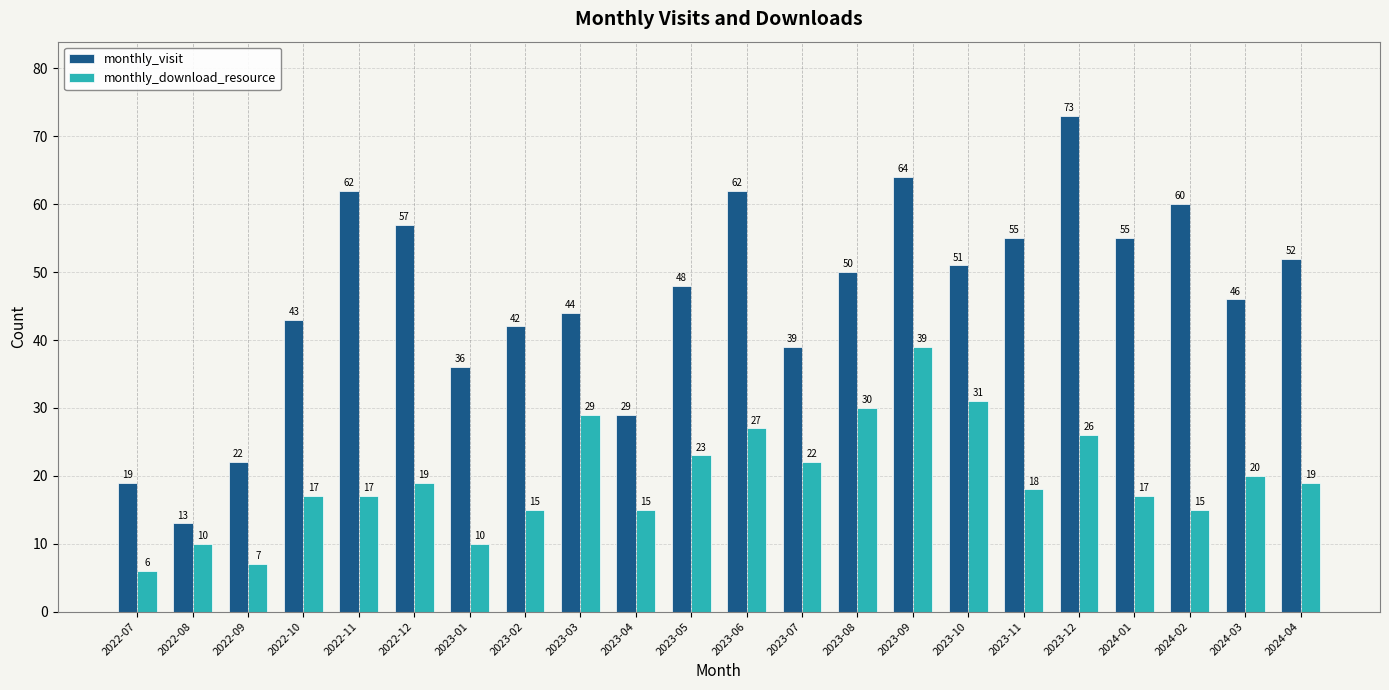

Which series changed the most between 2022-07 and 2023-03?

monthly_visit